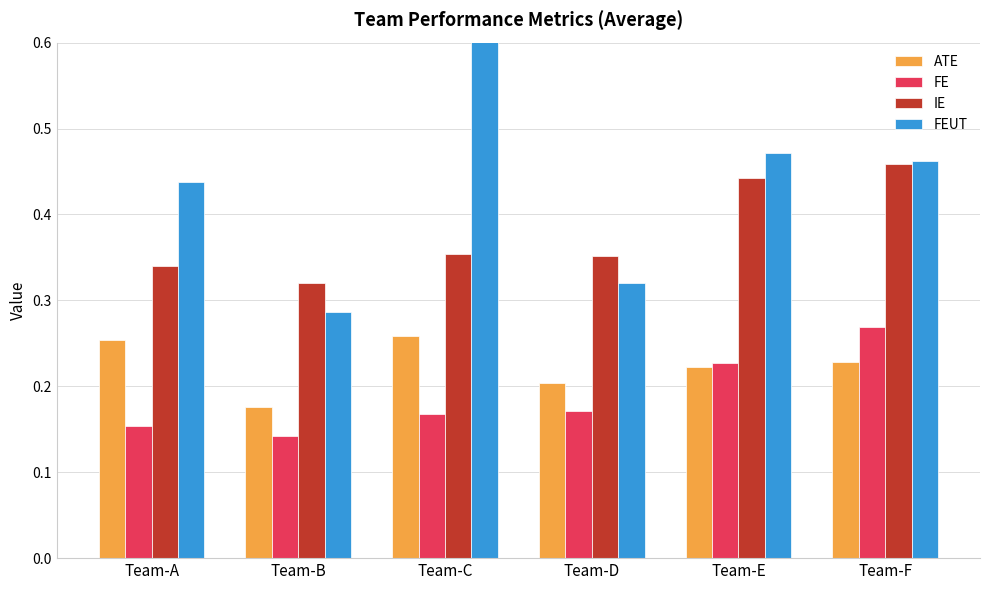

At which label is IE closest to 0?

Team-B